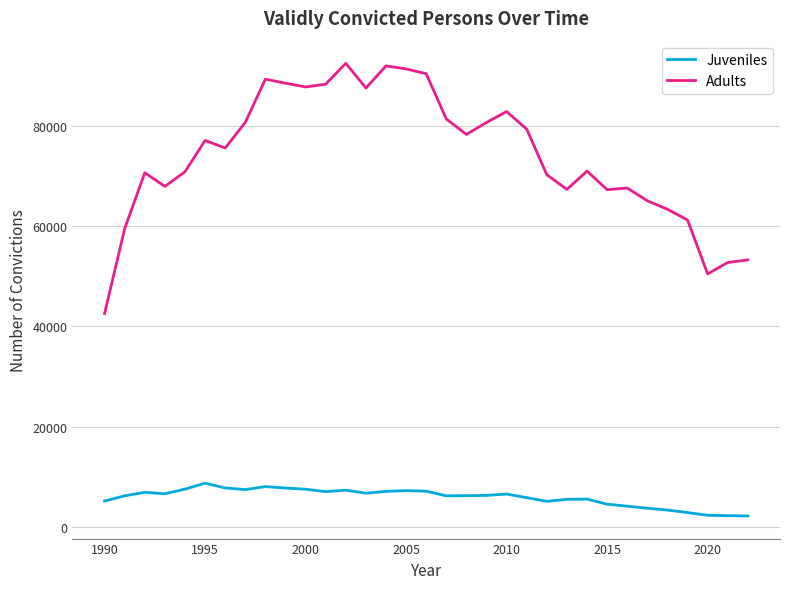

True or false: Adults and Juveniles intersect in this chart.

False